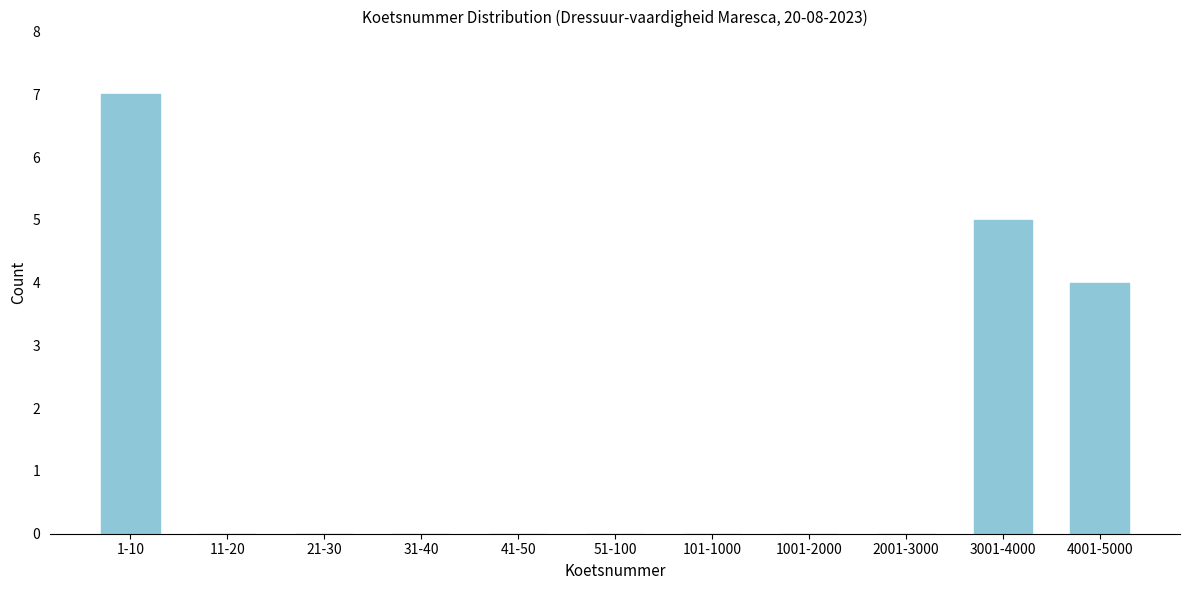

Reading left to right, extract all data points from this chart.

1-10=7	11-20=0	21-30=0	31-40=0	41-50=0	51-100=0	101-1000=0	1001-2000=0	2001-3000=0	3001-4000=5	4001-5000=4